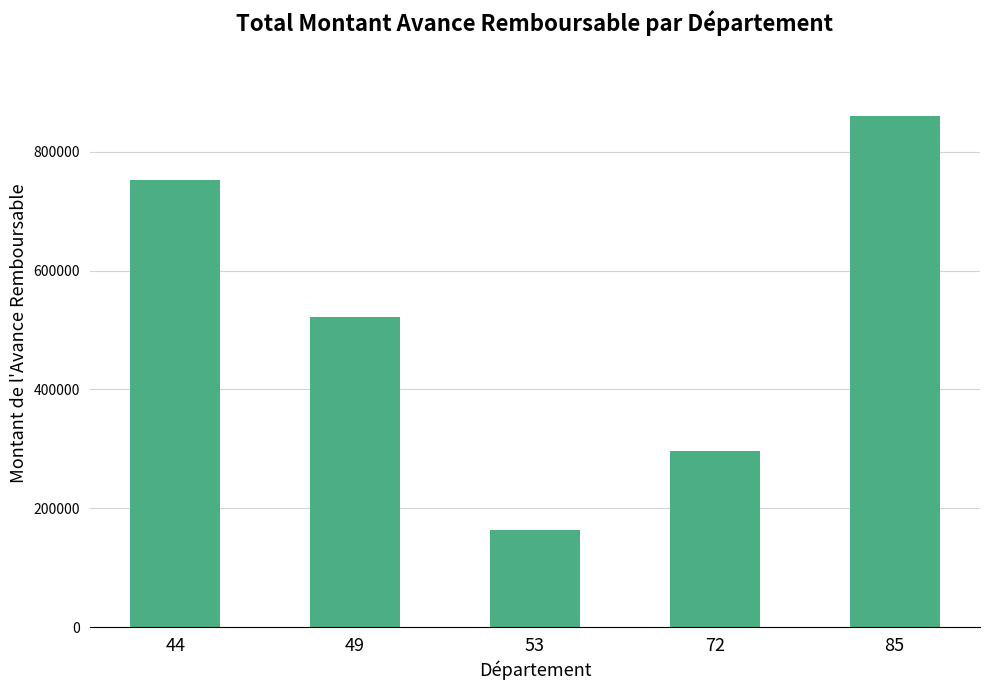

Is it true that the value at 85 is 1380078?

False